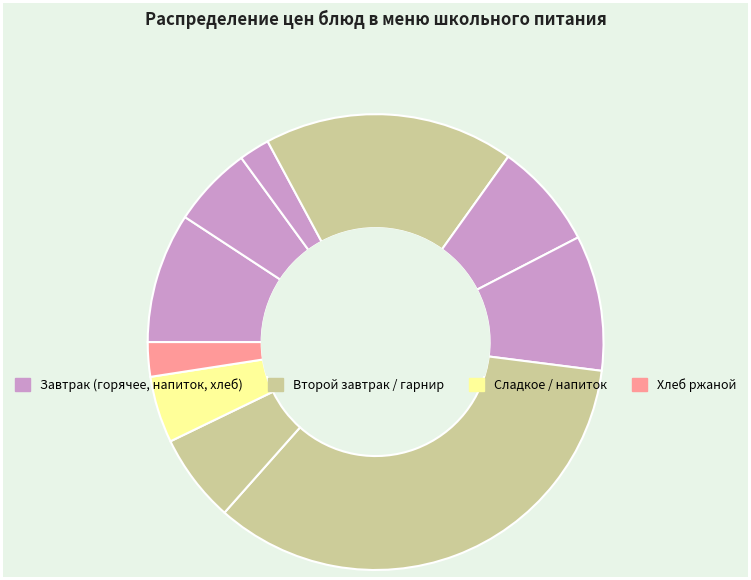

How many slices are in this pie chart?

10